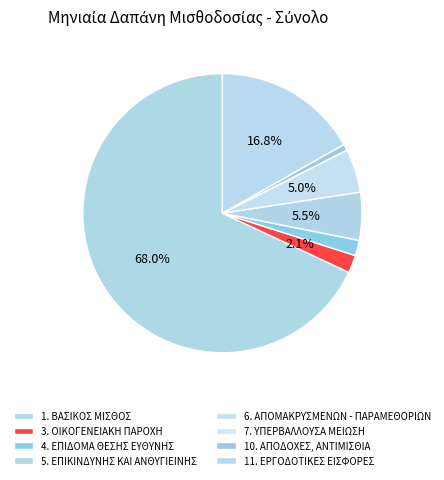

Count the number of slices in the pie.

8